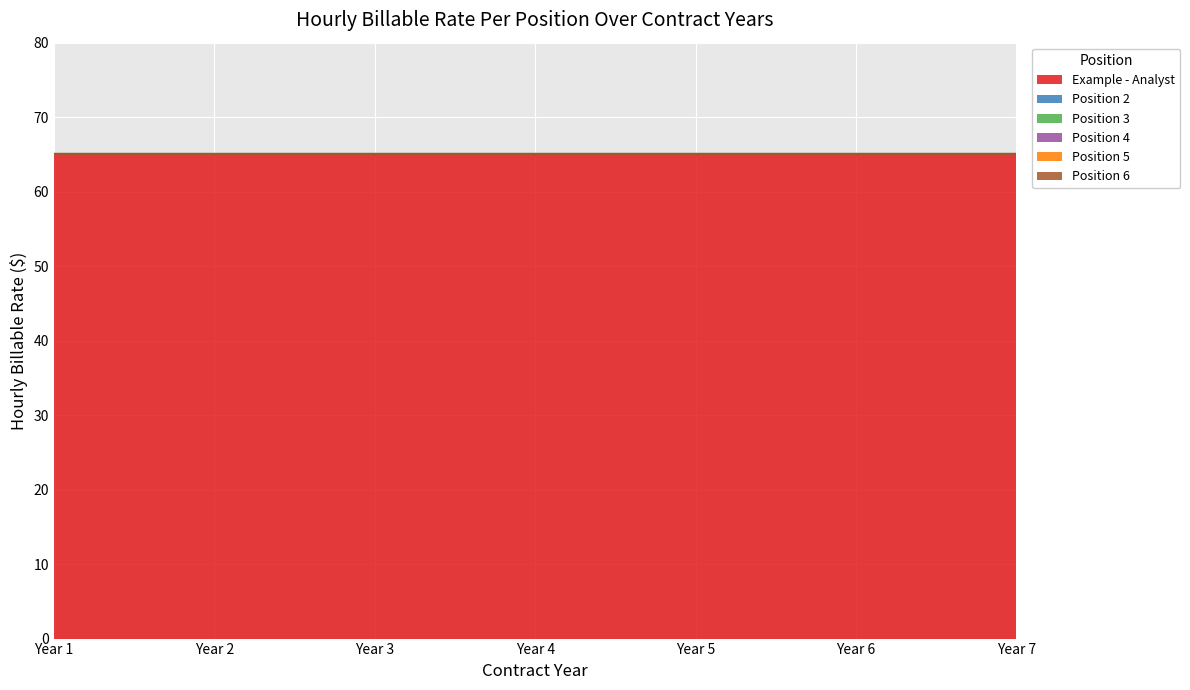

What is the sum of all Year 4 values?

65